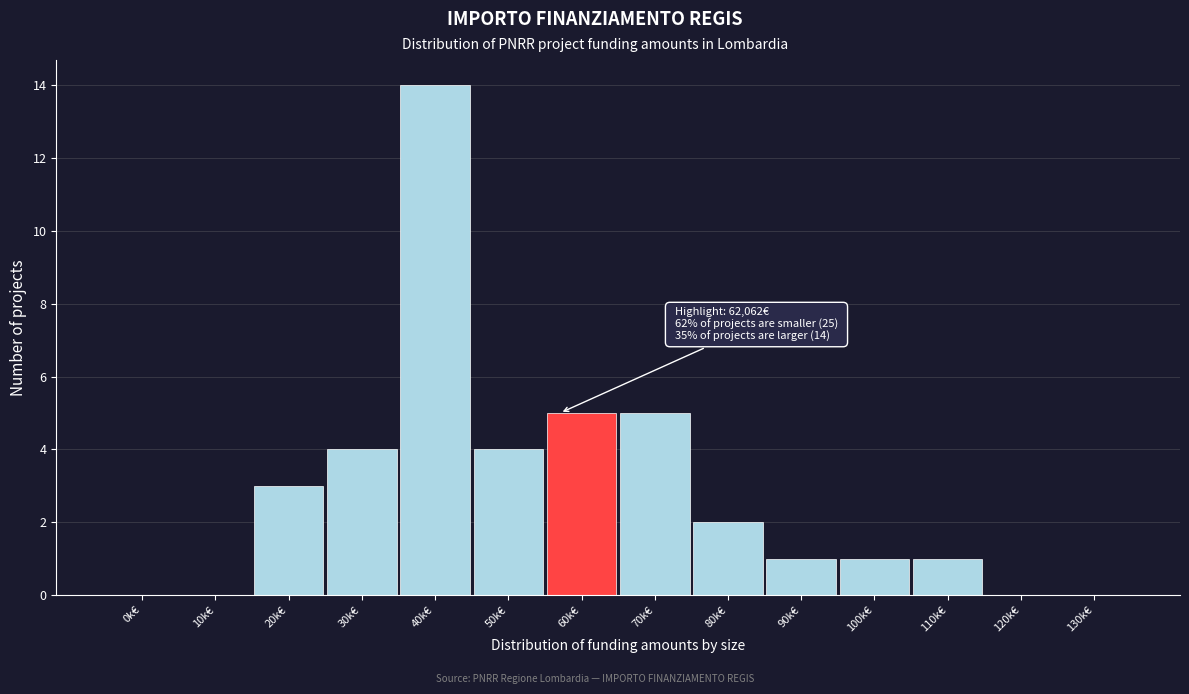

Reading right to left, what are all the values shown in this chart?

130k€=0	120k€=0	110k€=1	100k€=1	90k€=1	80k€=2	70k€=5	60k€=5	50k€=4	40k€=14	30k€=4	20k€=3	10k€=0	0k€=0